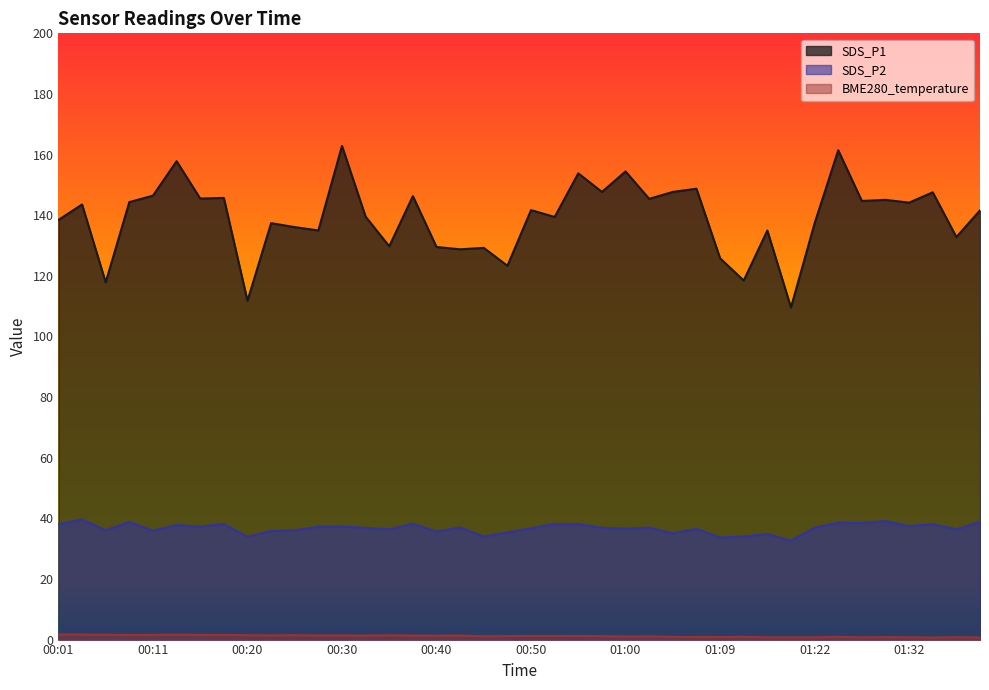

What is the sum of all SDS_P2 values?

1469.3